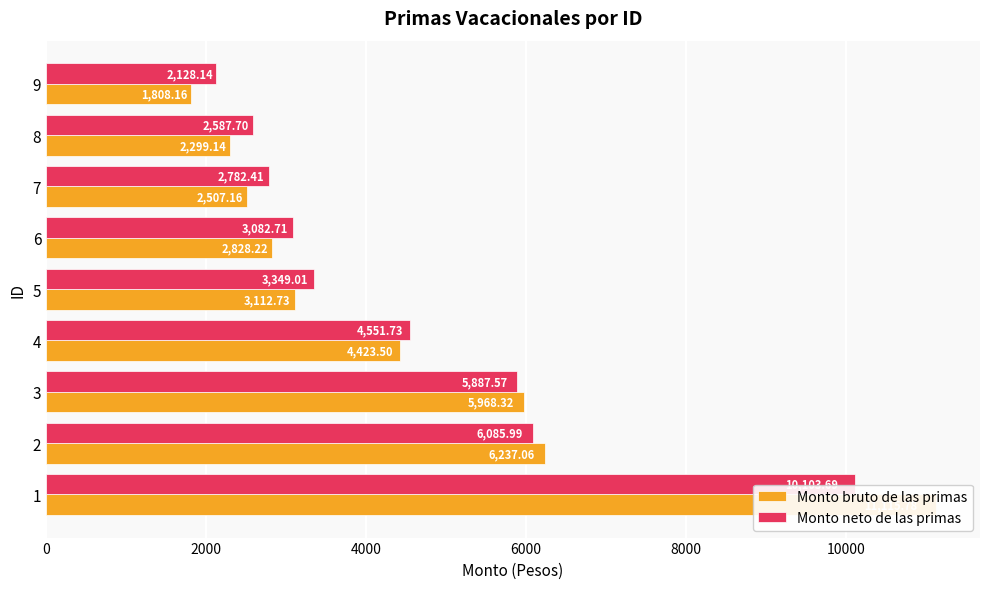

How many data points in Monto neto de las primas are less than 3349?

4